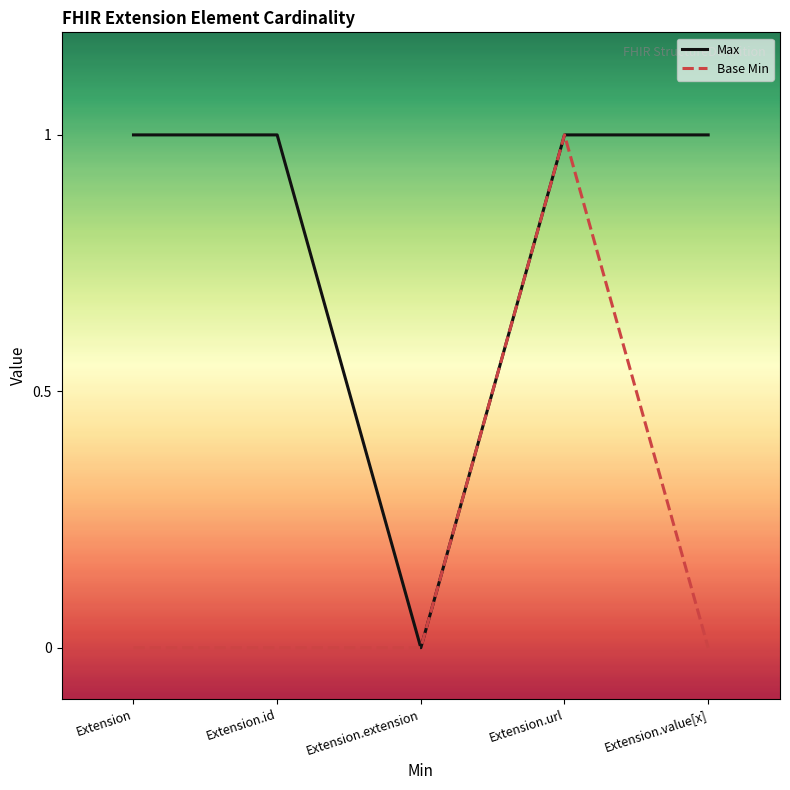

At which category is the sum across all series the highest?

Extension.url